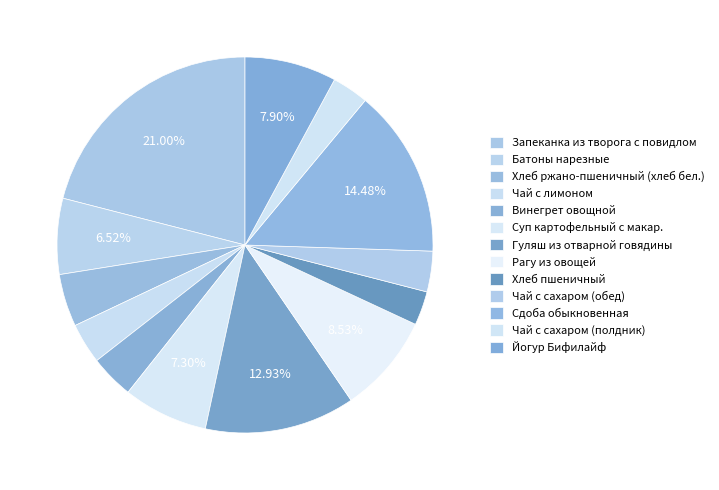

Is it true that Хлеб пшеничный is 10% of the pie?

False